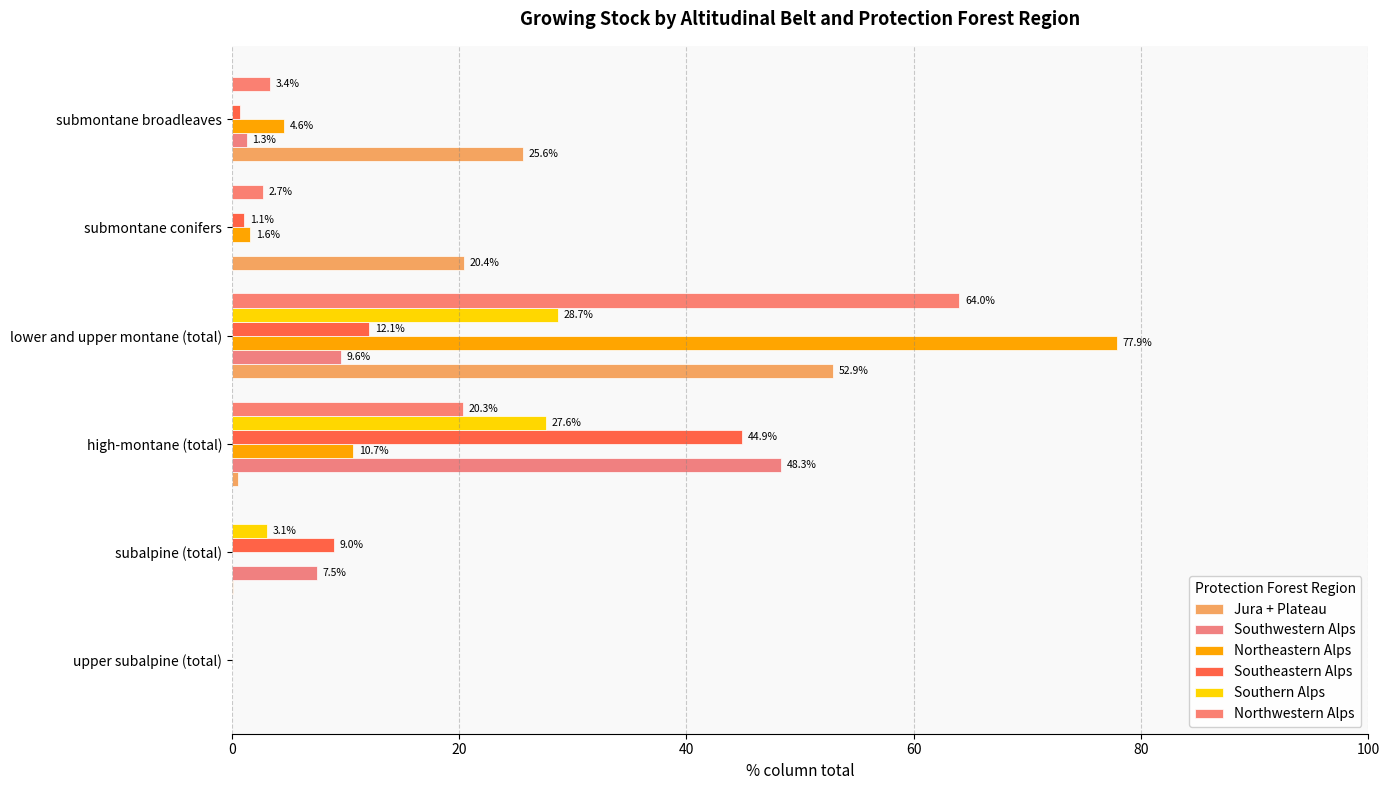

What is the average value of the Northwestern Alps series?

15.1